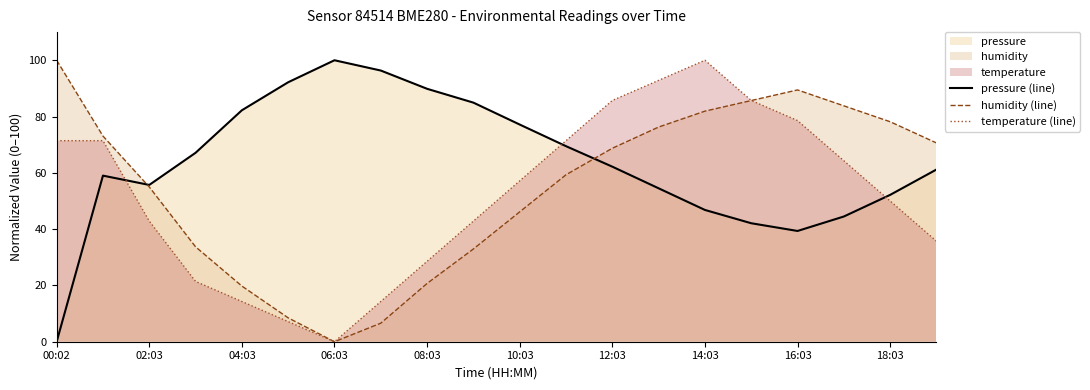

Where does the humidity (line) series first go above 68?

00:02